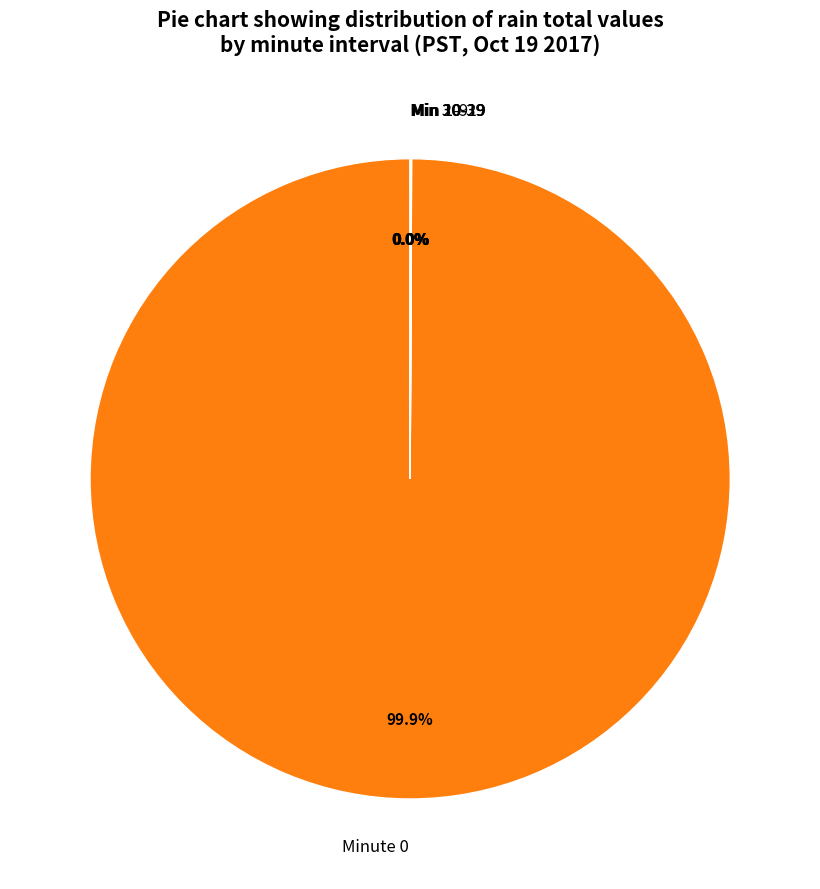

Does Minute 0 account for over 50% of the chart?

Yes